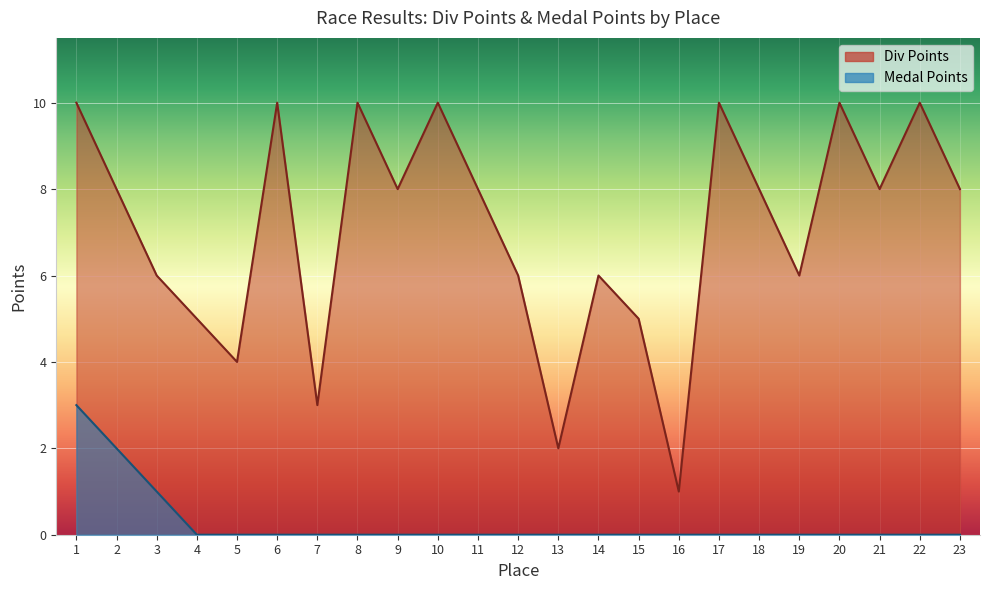

Reading right to left, transcribe all the data shown in this chart.

Div Points: 8	10	8	10	6	8	10	1	5	6	2	6	8	10	8	10	3	10	4	5	6	8	10
Medal Points: 0	0	0	0	0	0	0	0	0	0	0	0	0	0	0	0	0	0	0	0	1	2	3